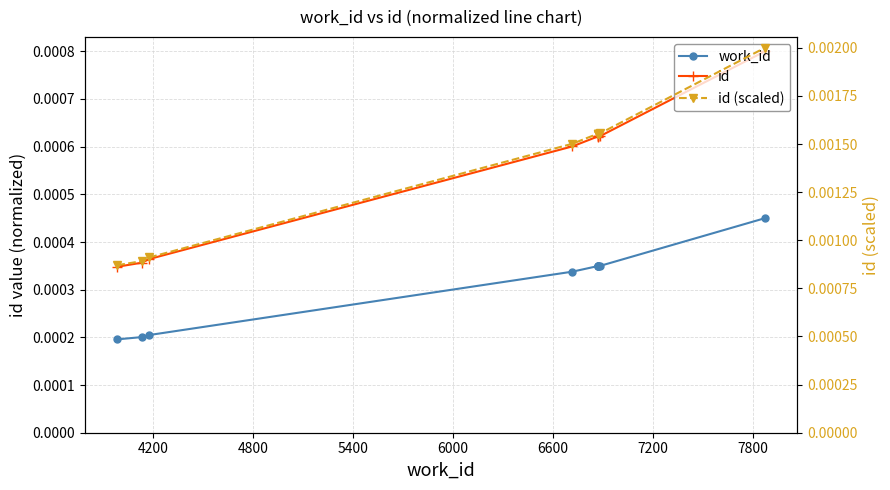

True or false: work_id has a value of 0.0 at 5400.

False